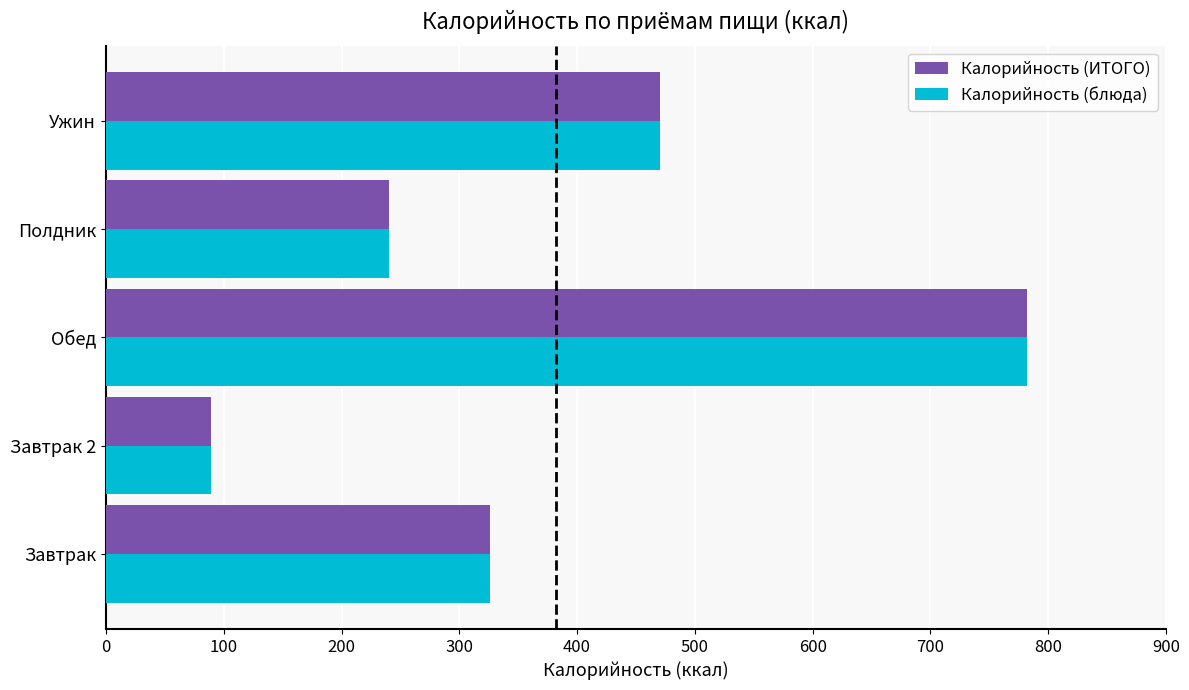

What is the difference between the Калорийность (ИТОГО) values at Полдник and Обед?

541.6